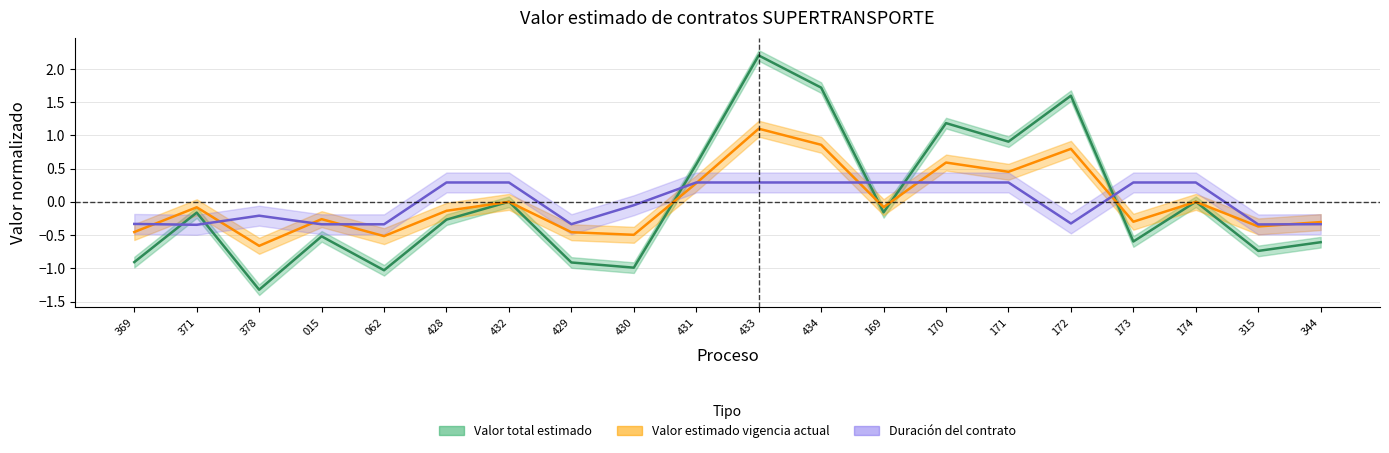

How many times do Valor estimado vigencia actual and Duración (días) cross each other?

9